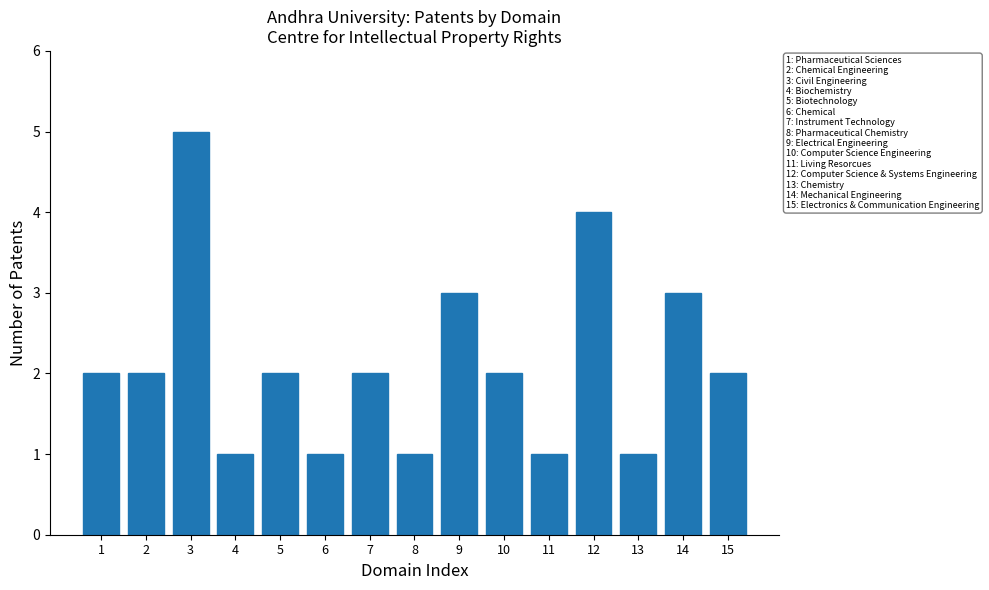

Reading left to right, extract all data points from this chart.

2	2	5	1	2	1	2	1	3	2	1	4	1	3	2